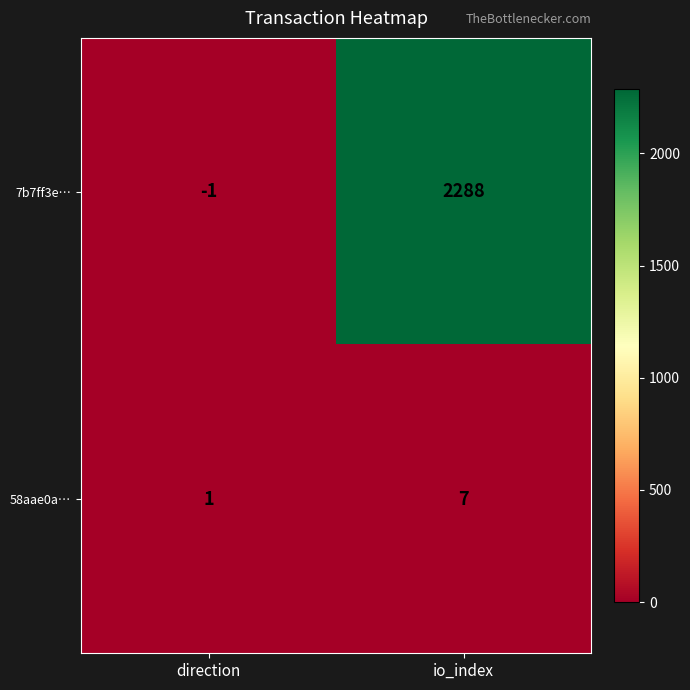

What is the difference between the 58aae0a… values at io_index and direction?

6